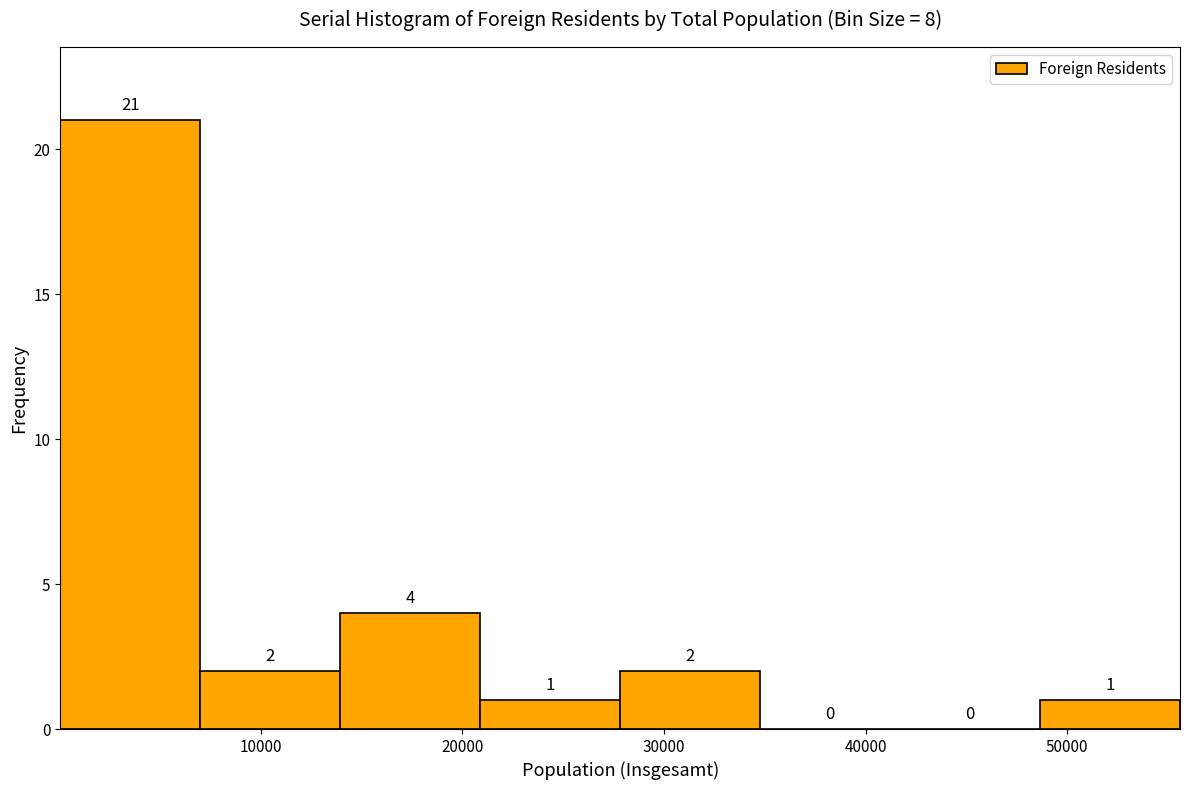

How tall is the bar that spans 21000 to 28000 on the x-axis? The bar edges are not printed on the chart, so give them approximately, as read against the axis.

1